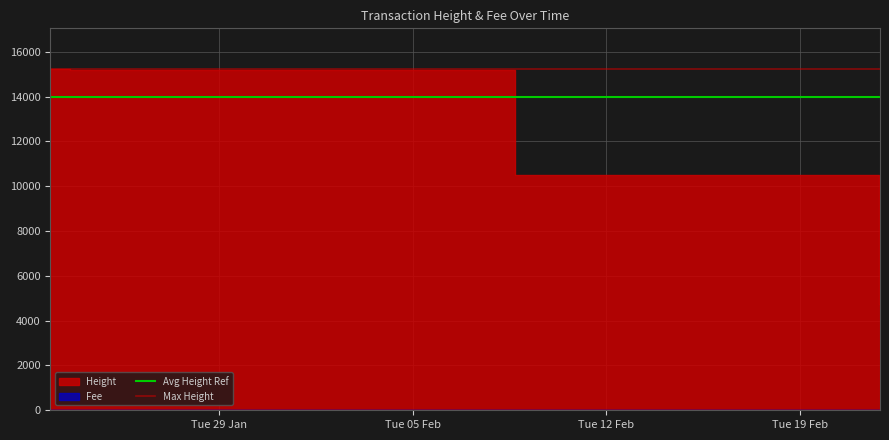

What is the approximate value of Avg Height Ref at Tue 05 Feb?

14000